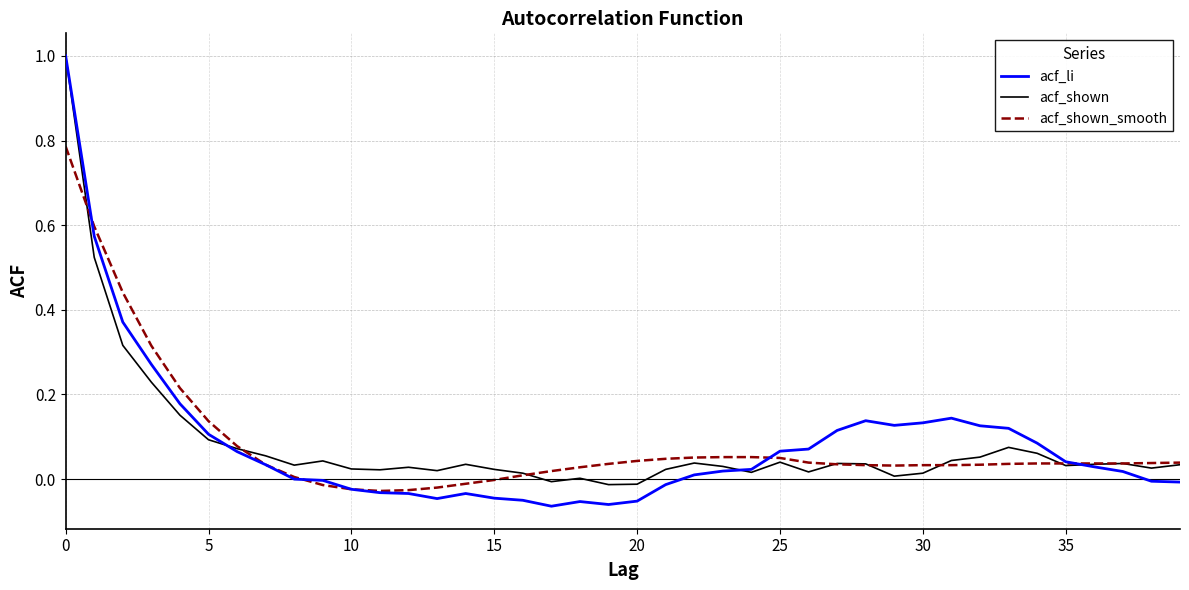

Rank the series by their average value, from lowest to highest.

acf_shown, acf_li, acf_shown_smooth